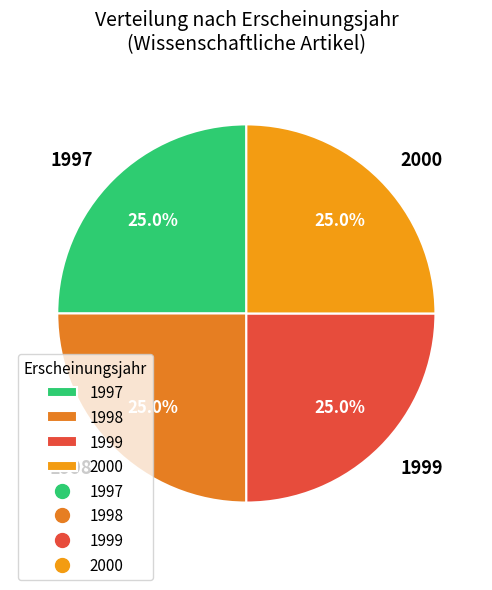

How many segments does this pie chart have?

4